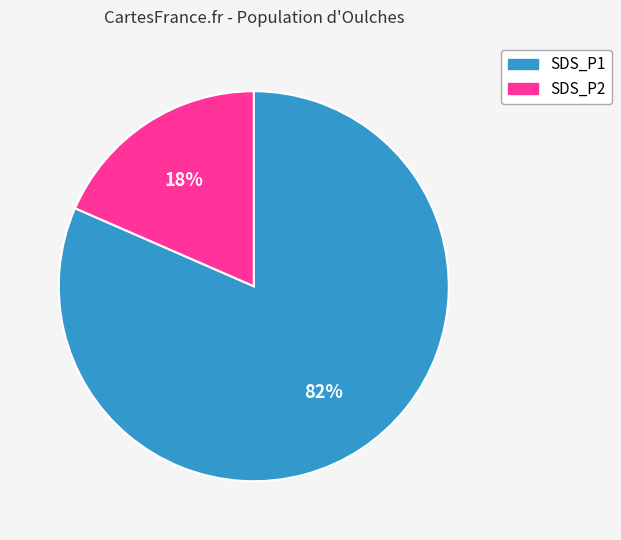

Combined, do SDS_P2 and SDS_P1 account for over 50%?

Yes